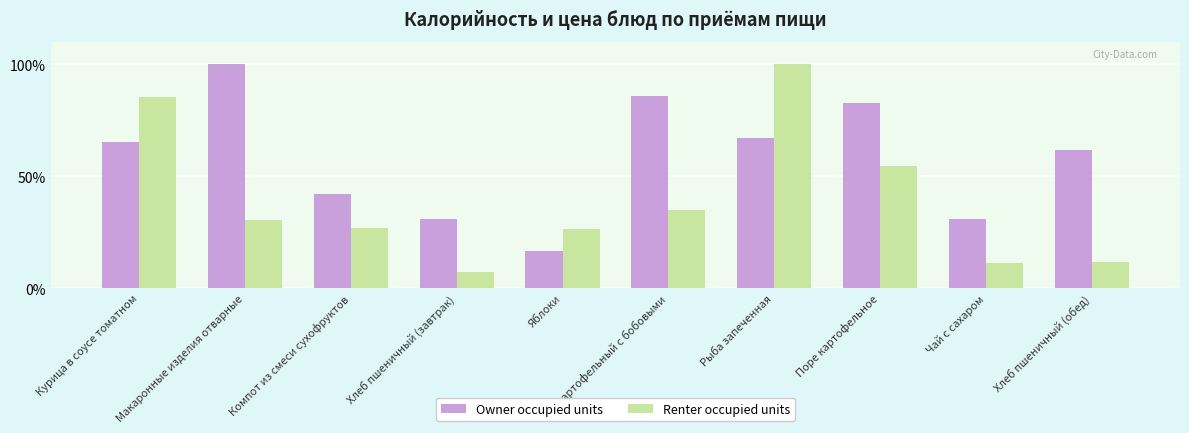

What position from the left is Макаронные изделия отварные?

2